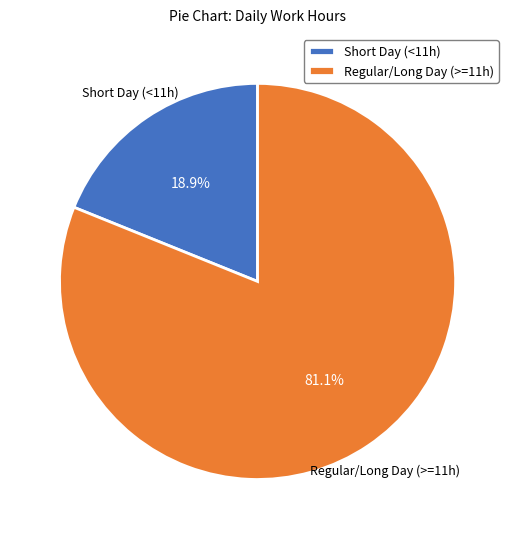

Between Regular/Long Day (>=11h) and Short Day (<11h), which is larger?

Regular/Long Day (>=11h)